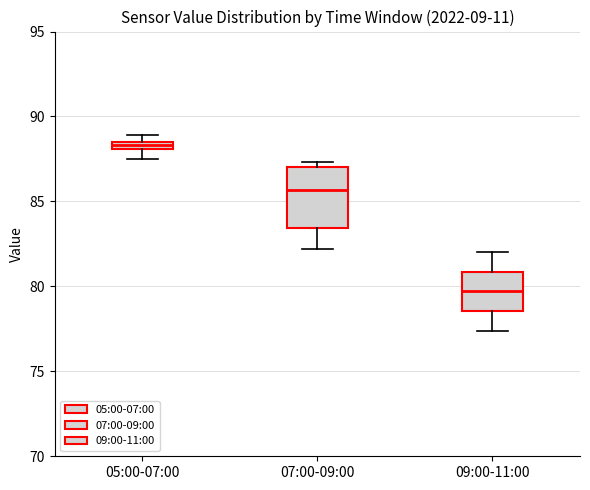

Comparing the boxes themselves (not the whiskers), which one is the tallest?

07:00-09:00